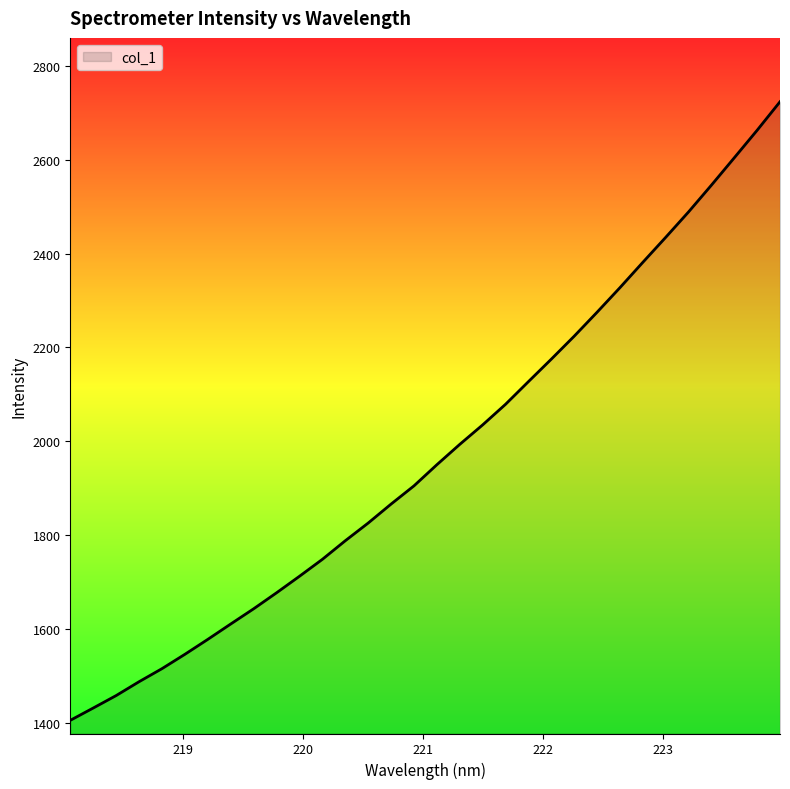

What is the maximum value shown in the chart?

2724.1